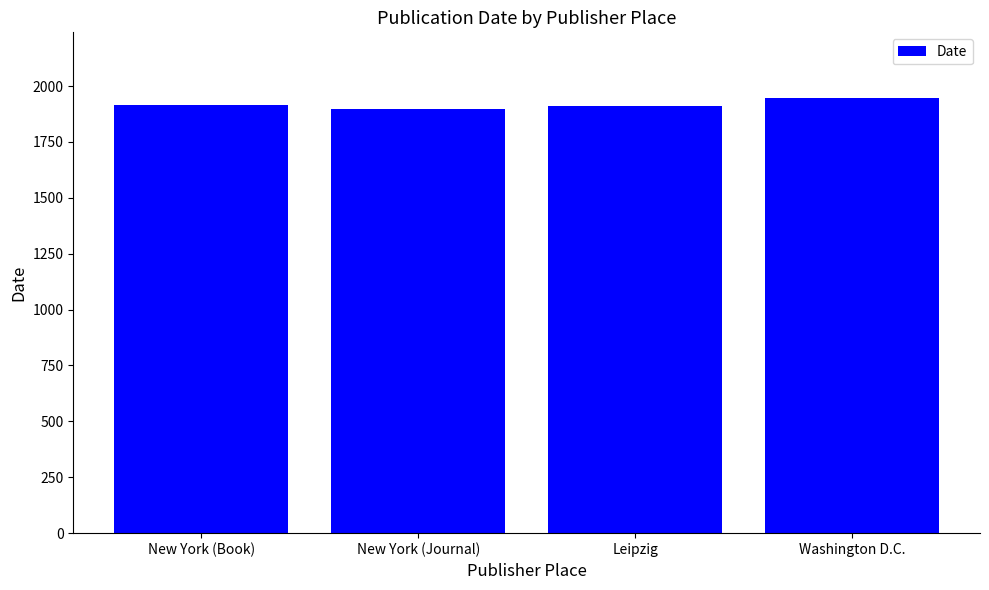

What is the change in value from New York (Journal) to Washington D.C.?

+52